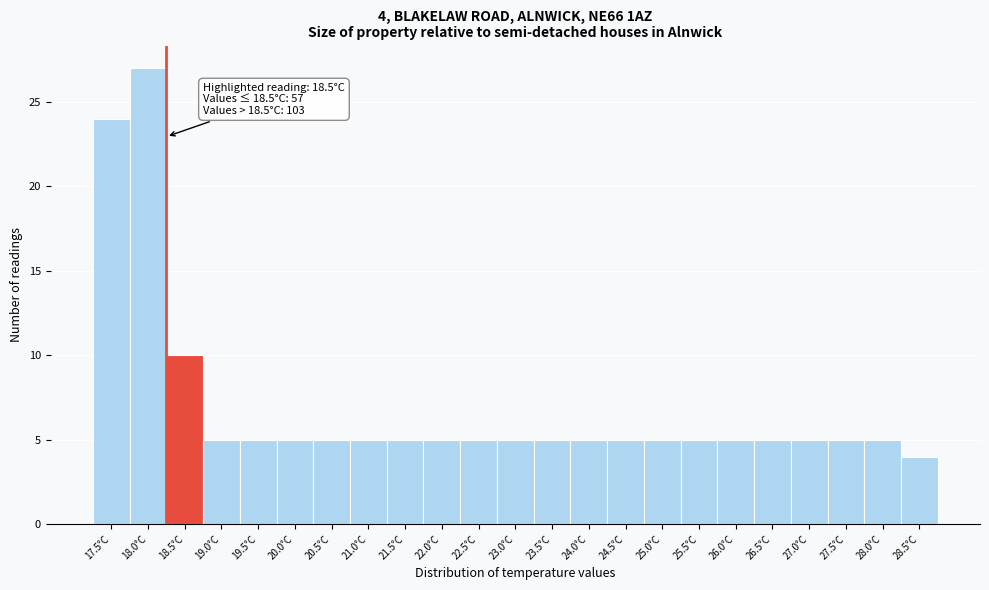

Reading left to right, transcribe all the data shown in this chart.

24	27	10	5	5	5	5	5	5	5	5	5	5	5	5	5	5	5	5	5	5	5	4